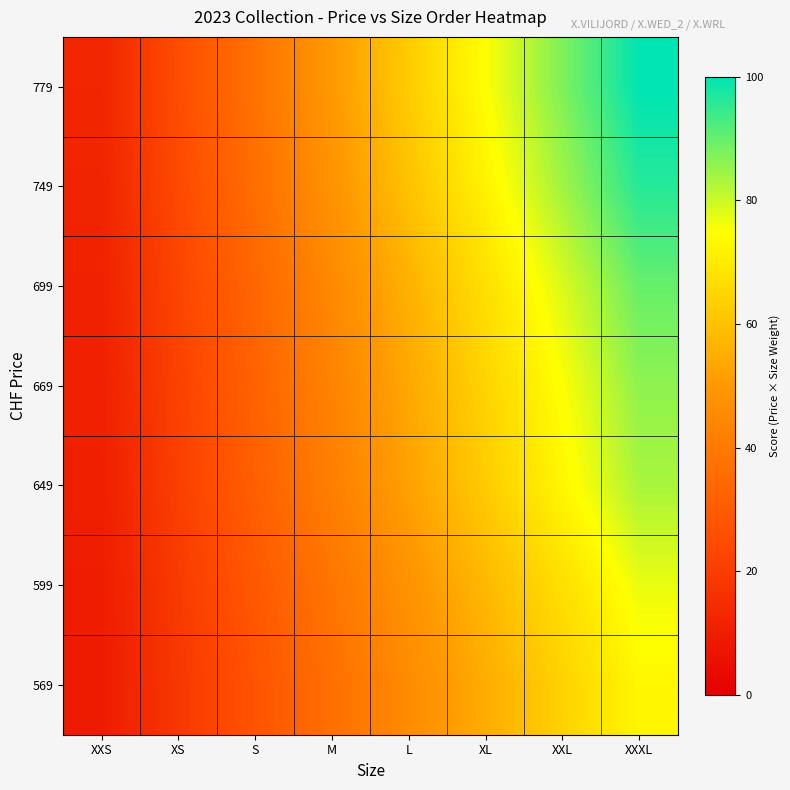

Reading left to right, list all the values displayed in this chart.

569: XXS=9.1	XS=18.3	S=27.4	M=36.5	L=45.7	XL=54.8	XXL=63.9	XXXL=73.0
599: XXS=9.6	XS=19.2	S=28.8	M=38.4	L=48.1	XL=57.7	XXL=67.3	XXXL=76.9
649: XXS=10.4	XS=20.8	S=31.2	M=41.7	L=52.1	XL=62.5	XXL=72.9	XXXL=83.3
669: XXS=10.7	XS=21.5	S=32.2	M=42.9	L=53.7	XL=64.4	XXL=75.1	XXXL=85.9
699: XXS=11.2	XS=22.4	S=33.6	M=44.9	L=56.1	XL=67.3	XXL=78.5	XXXL=89.7
749: XXS=12.0	XS=24.0	S=36.1	M=48.1	L=60.1	XL=72.1	XXL=84.1	XXXL=96.1
779: XXS=12.5	XS=25.0	S=37.5	M=50.0	L=62.5	XL=75.0	XXL=87.5	XXXL=100.0